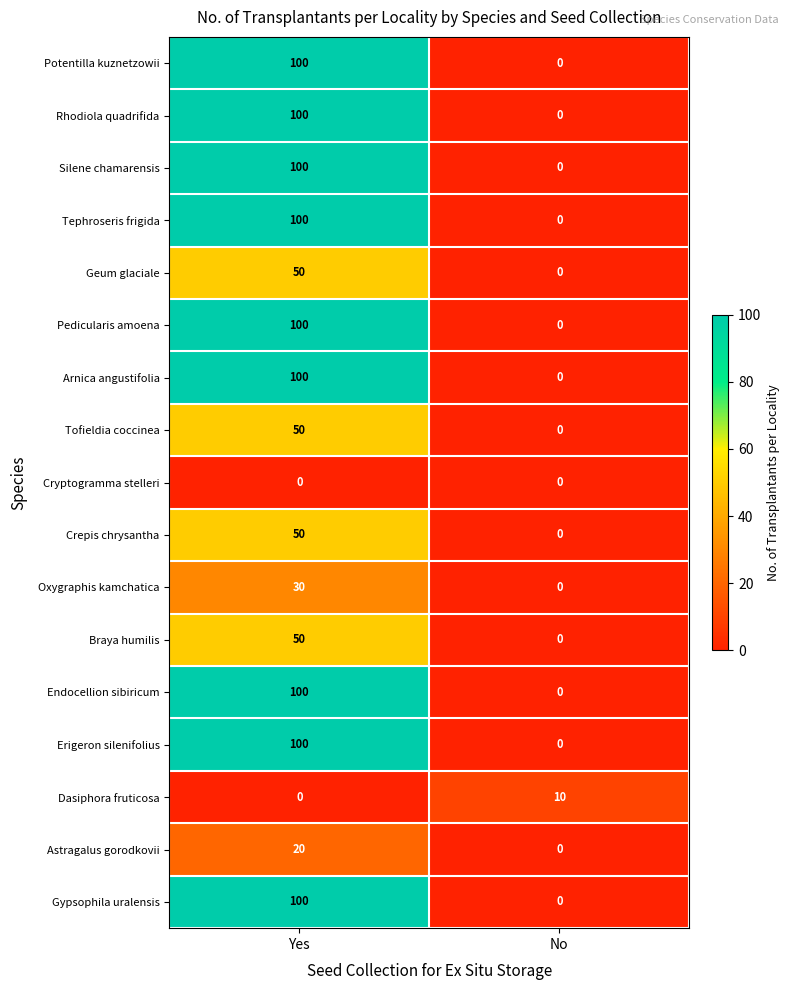

Rank the categories by Rhodiola quadrifida value from lowest to highest.

No, Yes